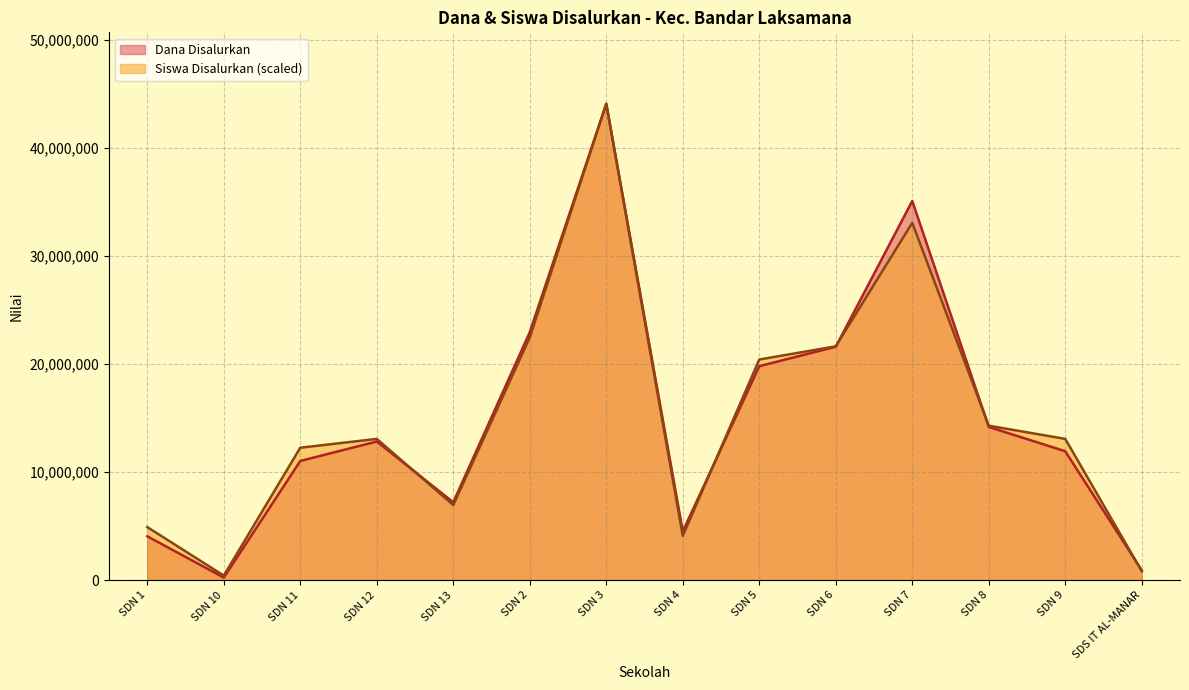

Does the chart have visible grid lines?

Yes